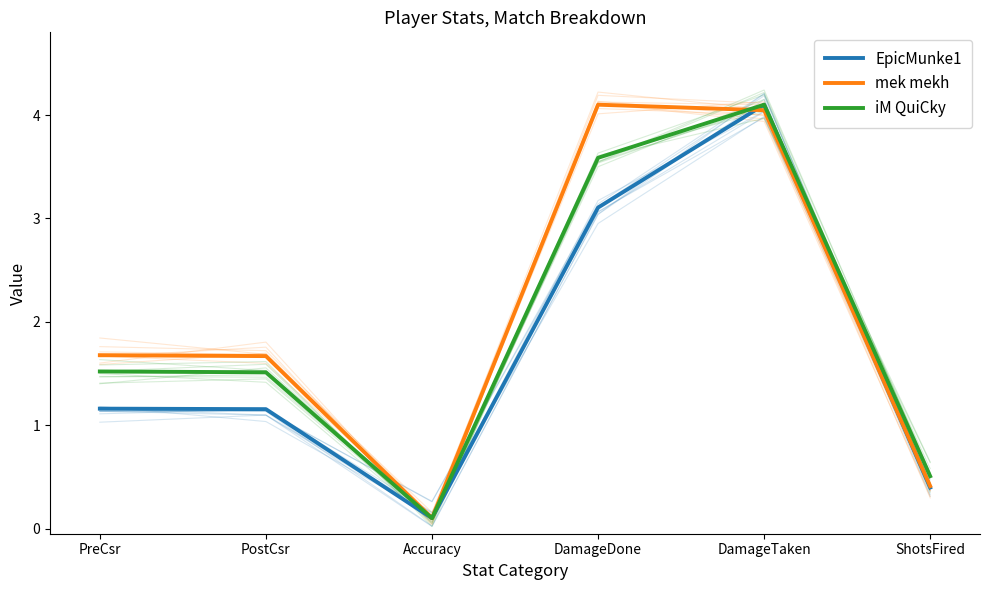

Rank the categories by mek mekh value from highest to lowest.

DamageDone, DamageTaken, PreCsr, PostCsr, ShotsFired, Accuracy